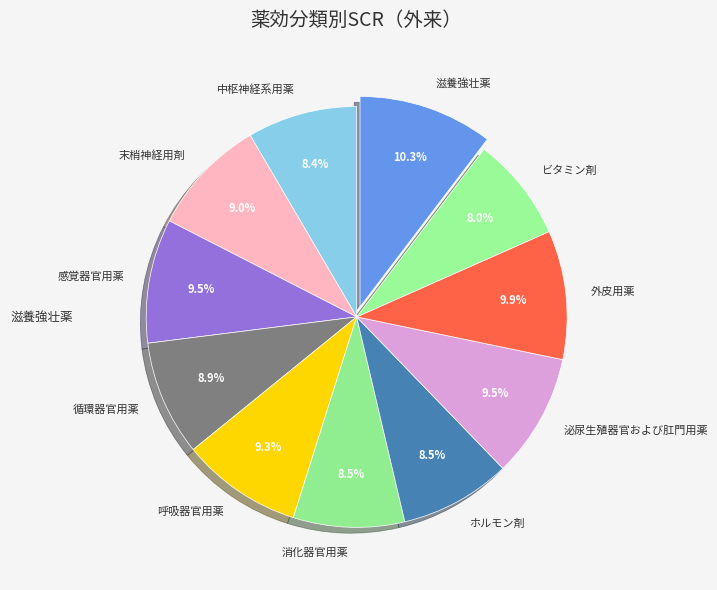

Between ホルモン剤 and 滋養強壮薬, which is larger?

滋養強壮薬